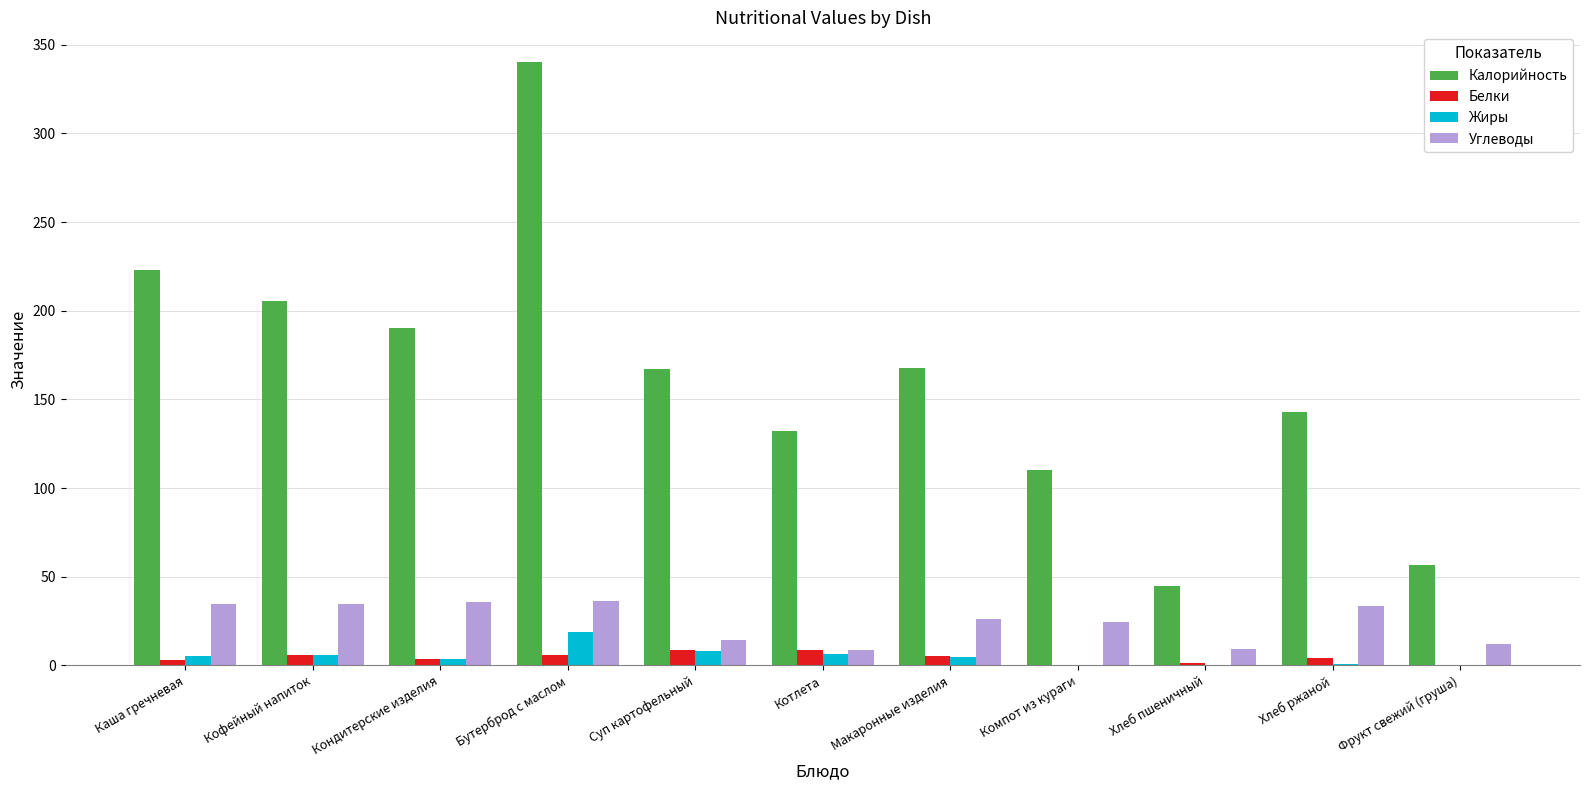

What is the sum of all Жиры values?

54.7